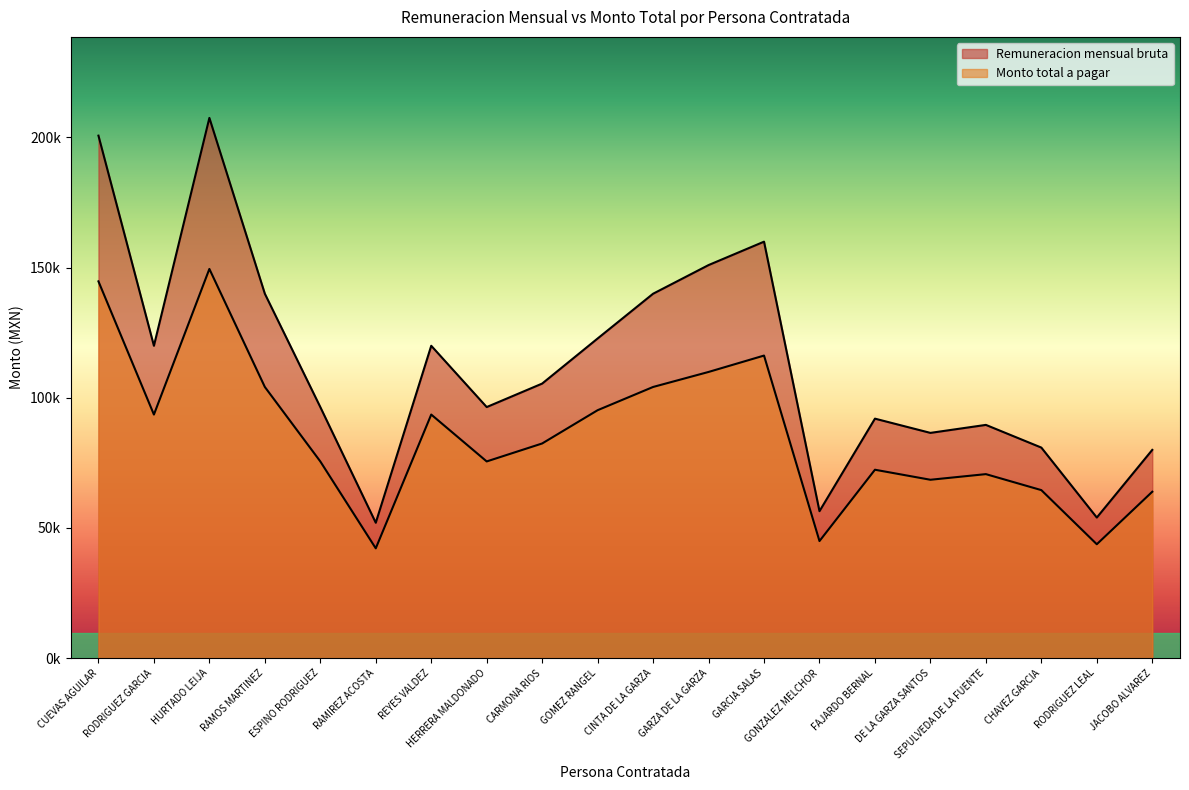

True or false: Monto total a pagar and Remuneracion mensual bruta intersect in this chart.

False